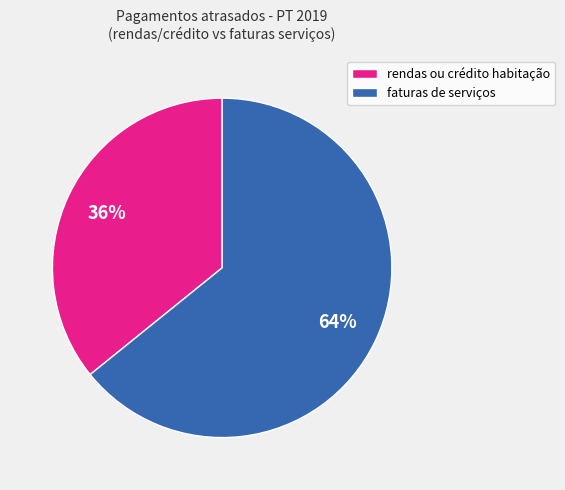

To the nearest percent, what is the difference between the largest and smallest slice percentages?

28%